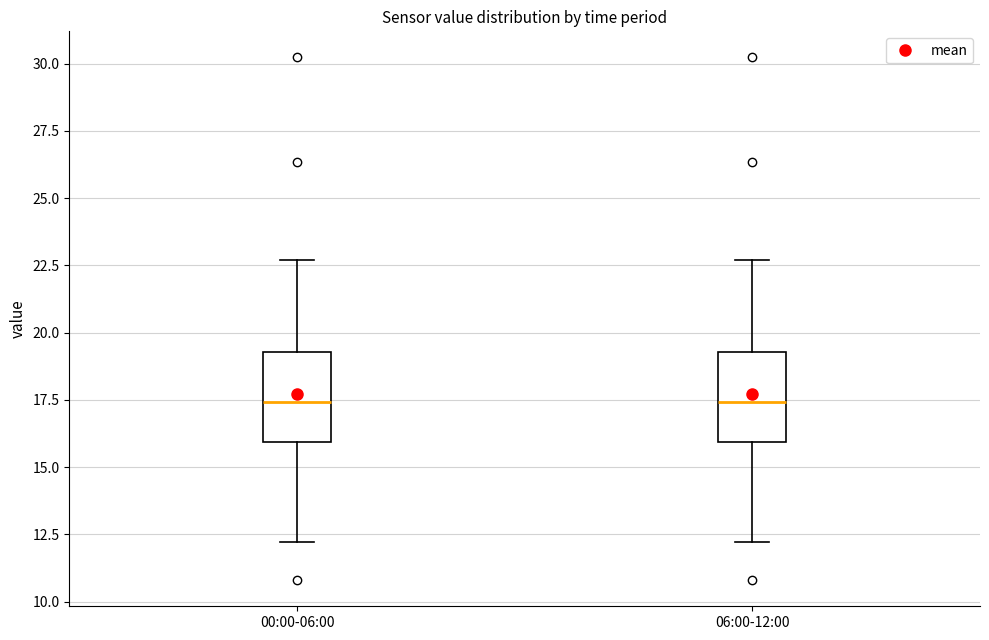

Reading left to right, transcribe this box plot: for each box, give where its median line is, the range the box spans, and where its two whiskers end, as read against the y-axis. The values are not printed on the chart, so give them approximately, as read against the axis.

00:00-06:00: median 17.5, box 16.0 to 19.5, whiskers 12.0 to 22.5
06:00-12:00: median 17.5, box 16.0 to 19.5, whiskers 12.0 to 22.5